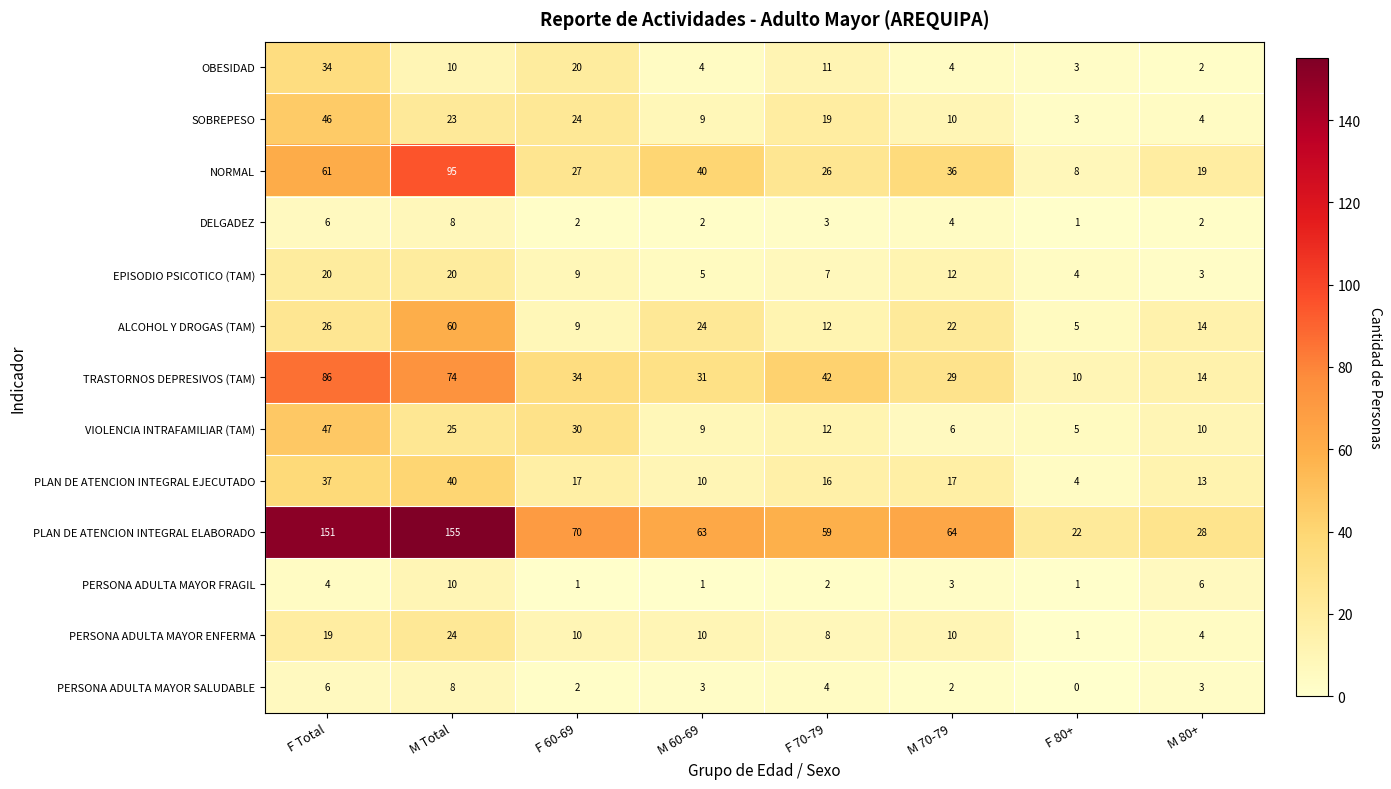

What value does the PLAN DE ATENCION INTEGRAL ELABORADO series have at M Total, to the nearest 50?

150